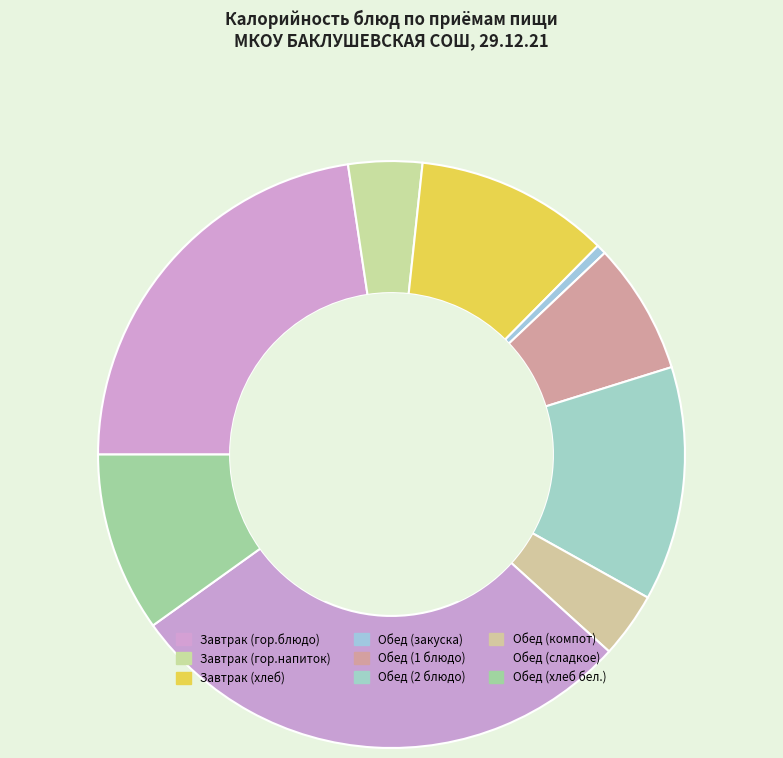

To the nearest percent, what is the average slice percentage?

11%